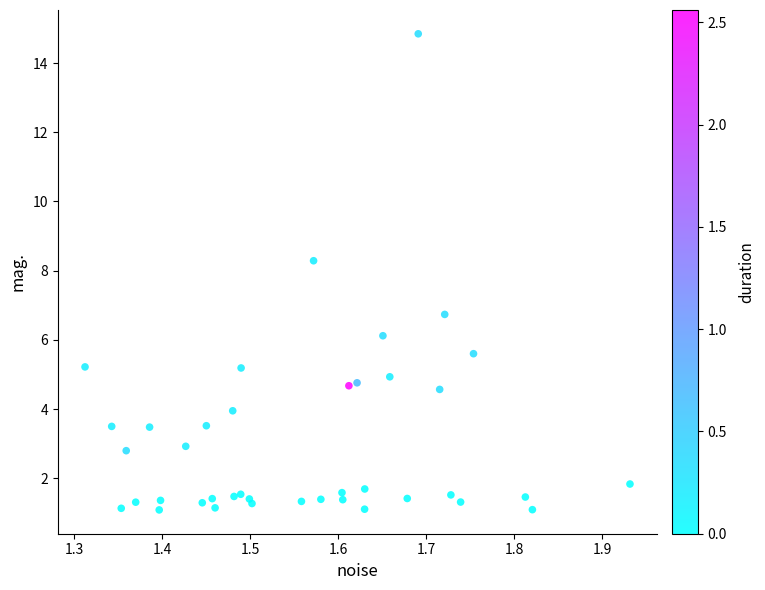

What Y value in the scatter plot is closest to 7?

6.7